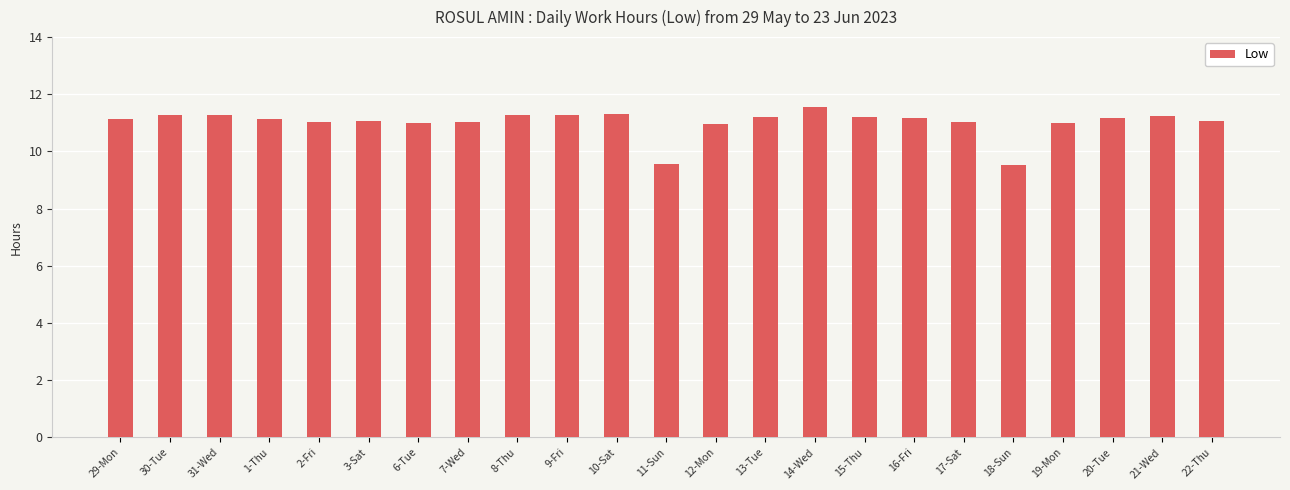

What is the average value?

11.0